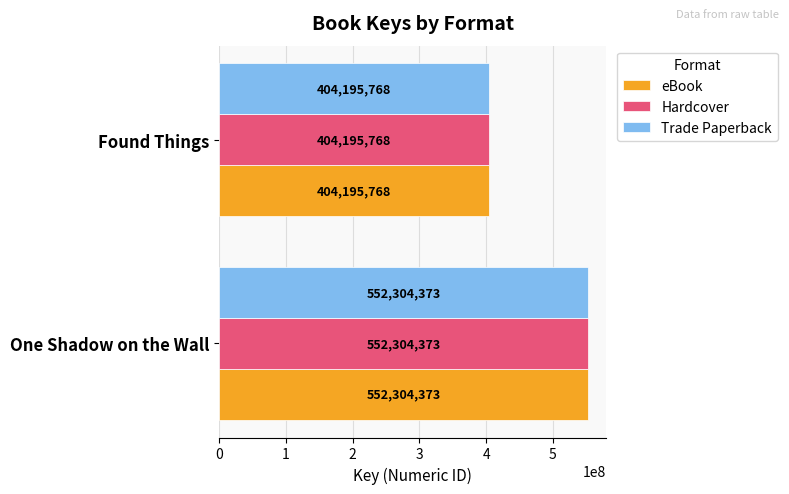

At which category is the sum across all series the highest?

One Shadow on the Wall